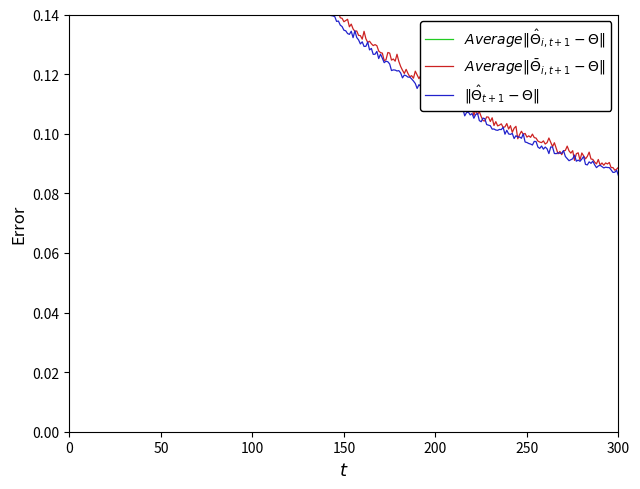

True or false: Series A (green) and Series B (red) intersect in this chart.

False